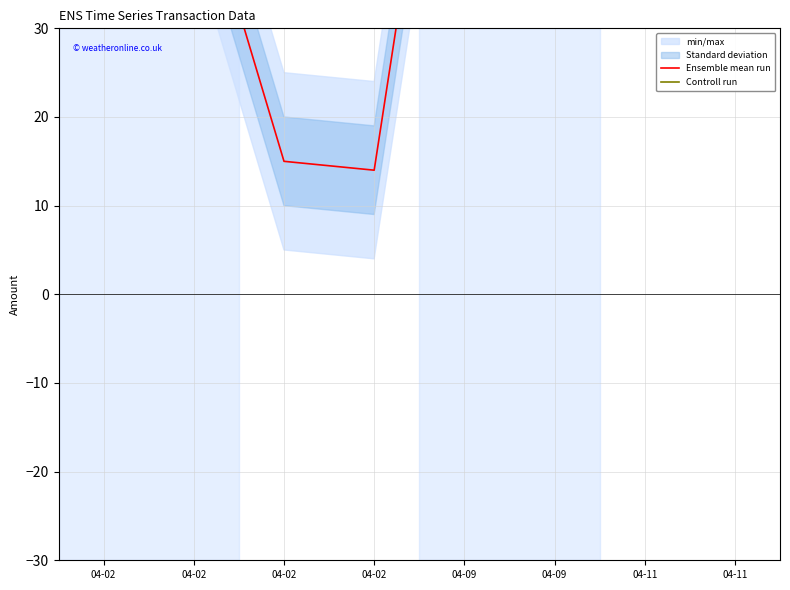

How many lines are shown in the chart?

2